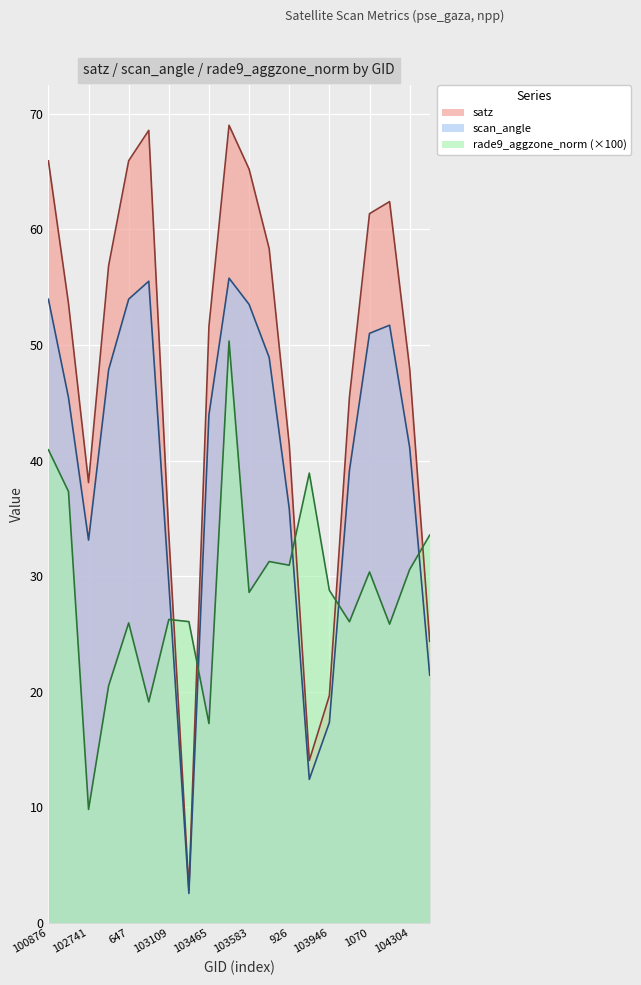

How many intersections are there between scan_angle and rade9_aggzone_norm?

5